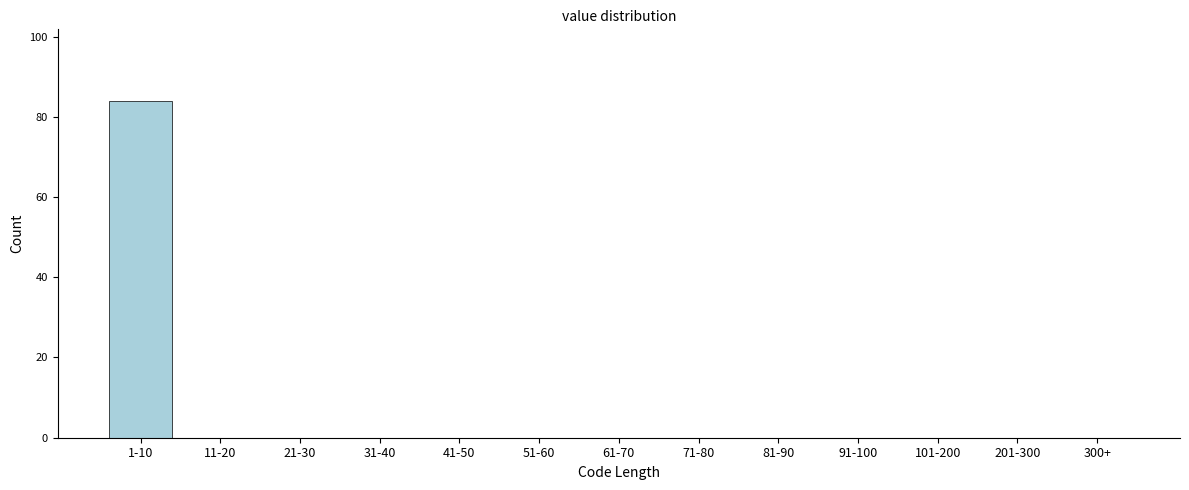

Reading right to left, list all the values displayed in this chart.

300+=0	201-300=0	101-200=0	91-100=0	81-90=0	71-80=0	61-70=0	51-60=0	41-50=0	31-40=0	21-30=0	11-20=0	1-10=84